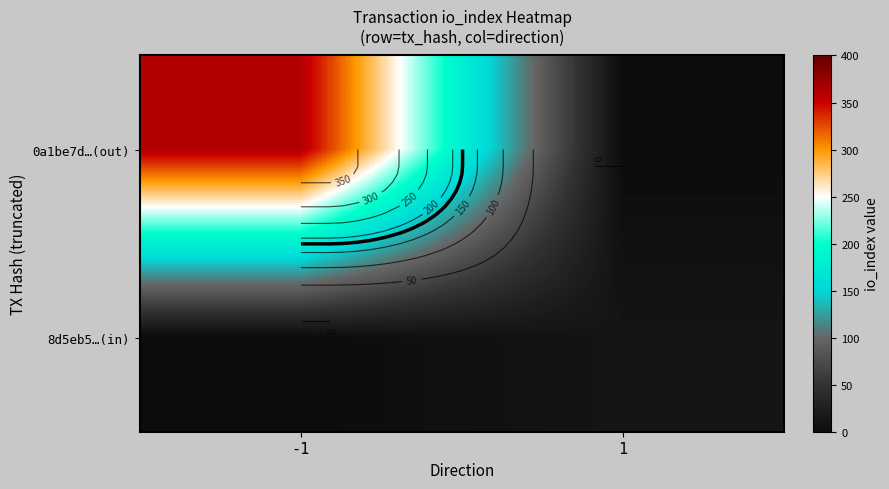

What is the average value of the 8d5eb5…(in) series?

6